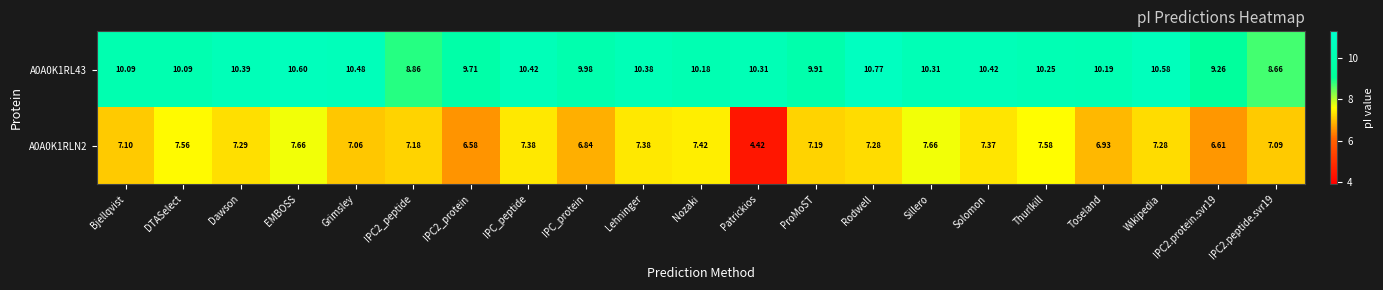

How many values in the A0A0K1RL43 series exceed 10?

15